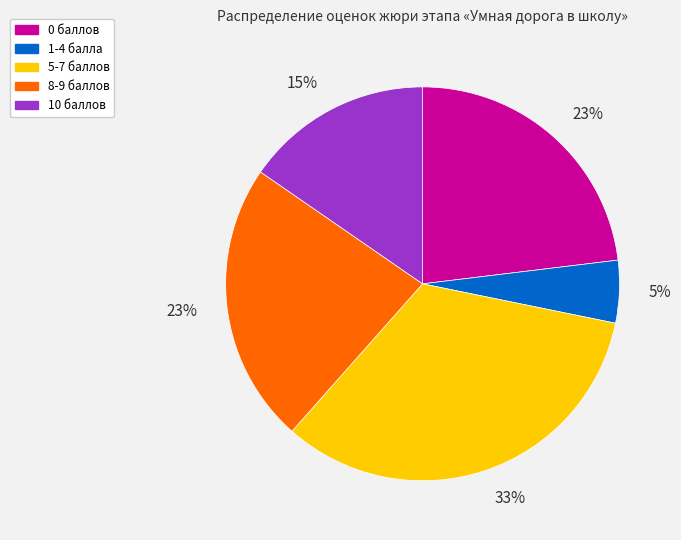

To the nearest percent, what is the difference between the largest and smallest slice percentages?

28%